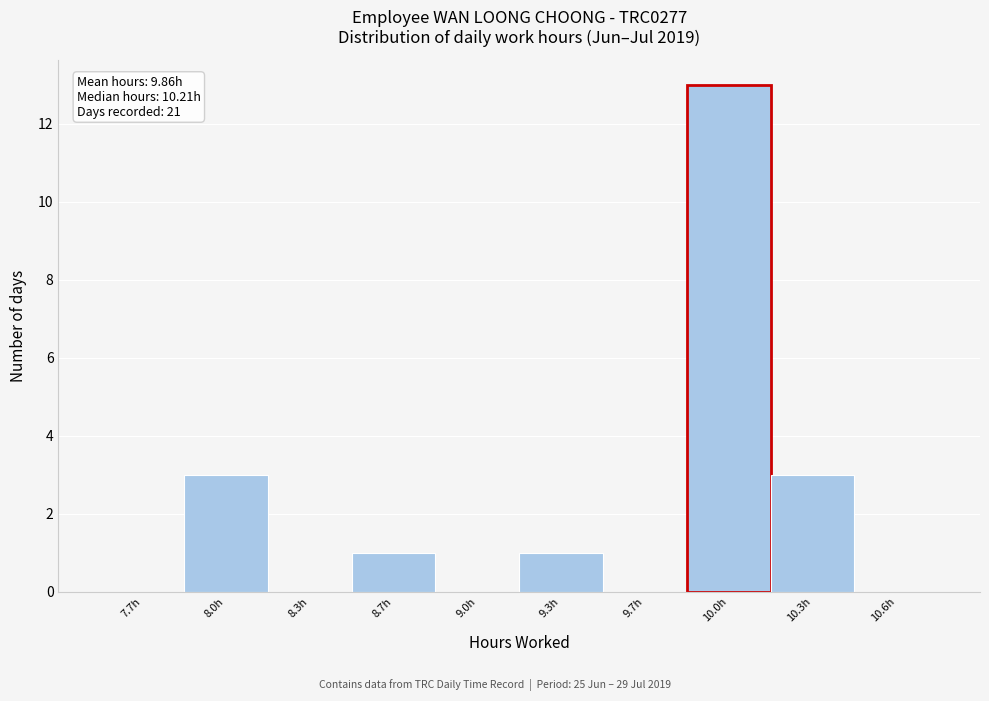

Reading right to left, list all the values displayed in this chart.

10.6h=0	10.3h=3	10.0h=13	9.7h=0	9.3h=1	9.0h=0	8.7h=1	8.3h=0	8.0h=3	7.7h=0